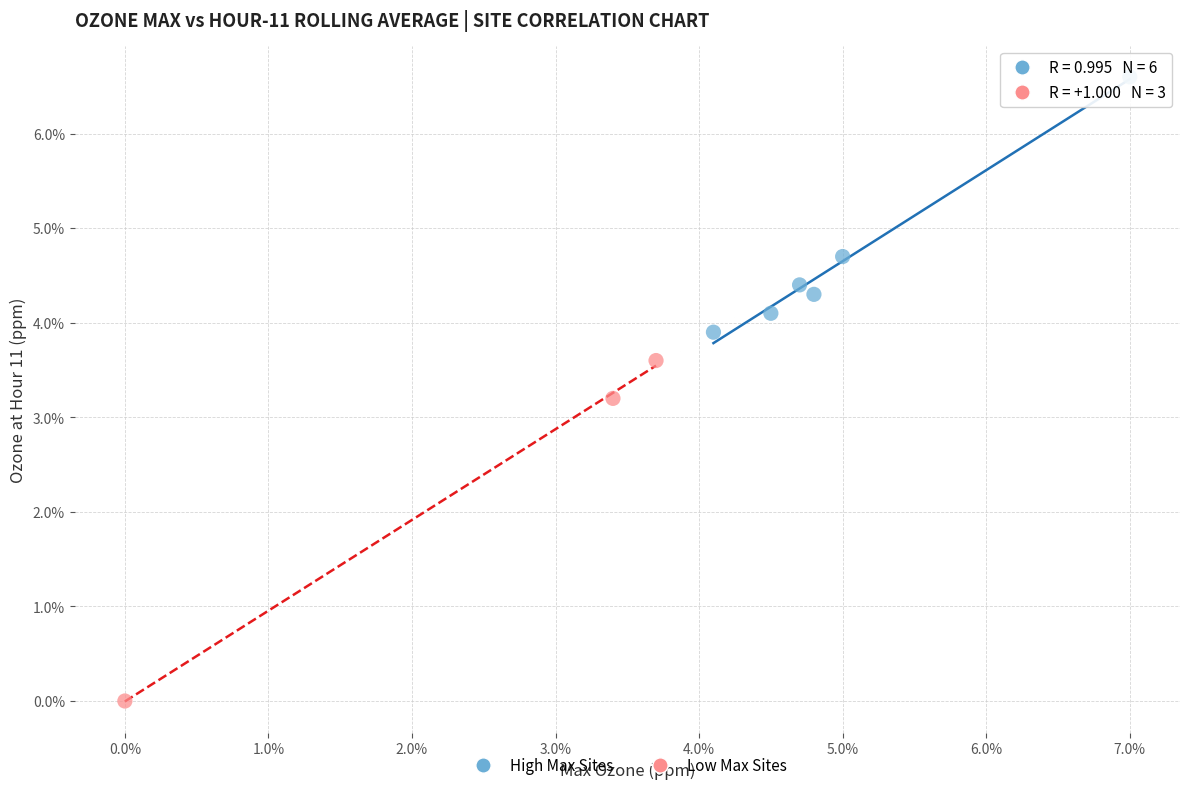

Which series contains the lowest Y value?

Low Max Sites